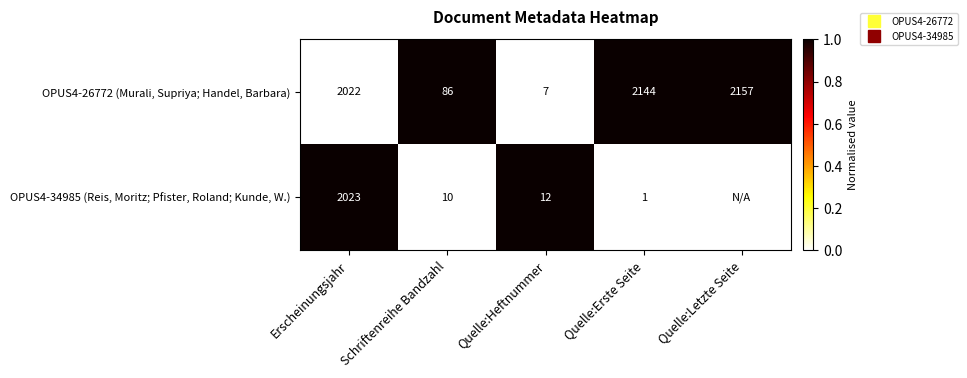

List the series in order of their peak value, highest first.

OPUS4-26772 (Murali, Supriya; Handel, Barbara), OPUS4-34985 (Reis, Moritz; Pfister, Roland; Kunde, W.)